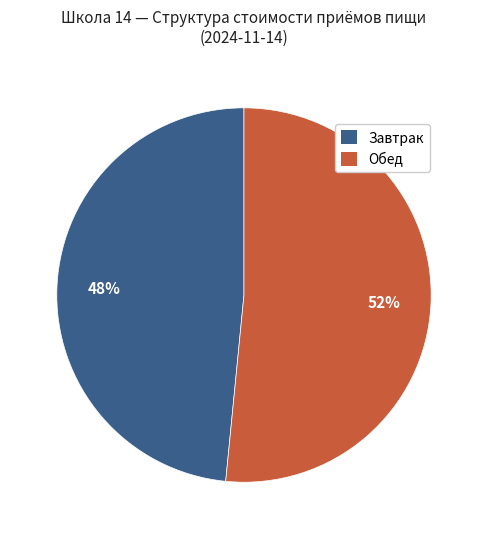

Does any single category account for the majority?

Yes